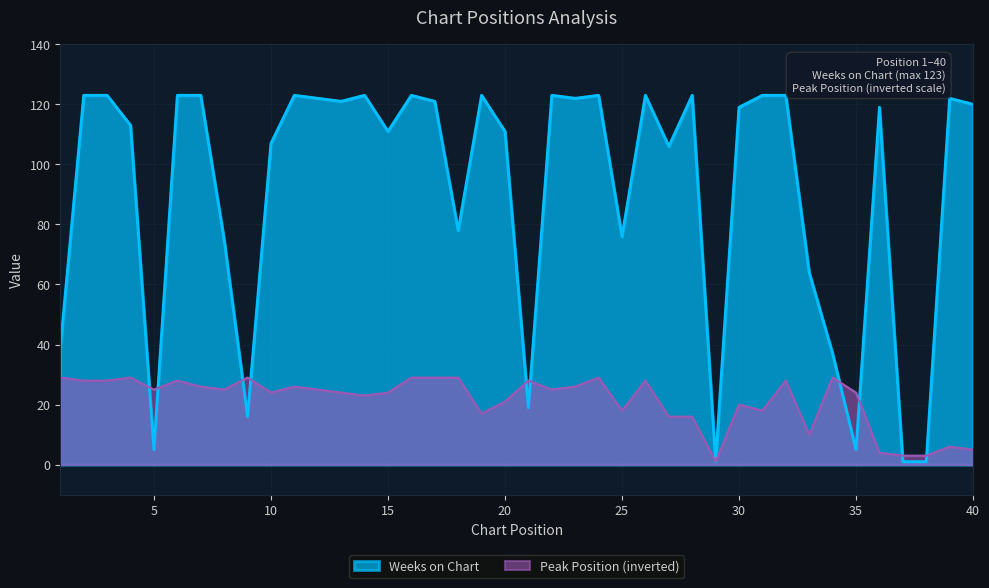

Reading left to right, list all the values displayed in this chart.

Peak Position: 1=29	2=28	3=28	4=29	5=25	6=28	7=26	8=25	9=29	10=24	11=26	12=25	13=24	14=23	15=24	16=29	17=29	18=29	19=17	20=21	21=28	22=25	23=26	24=29	25=18	26=28	27=16	28=16	29=1	30=20	31=18	32=28	33=10	34=29	35=24	36=4	37=3	38=3	39=6	40=5
Weeks on Chart: 1=39	2=123	3=123	4=113	5=5	6=123	7=123	8=75	9=16	10=107	11=123	12=122	13=121	14=123	15=111	16=123	17=121	18=78	19=123	20=111	21=19	22=123	23=122	24=123	25=76	26=123	27=106	28=123	29=1	30=119	31=123	32=123	33=64	34=37	35=5	36=119	37=1	38=1	39=122	40=120